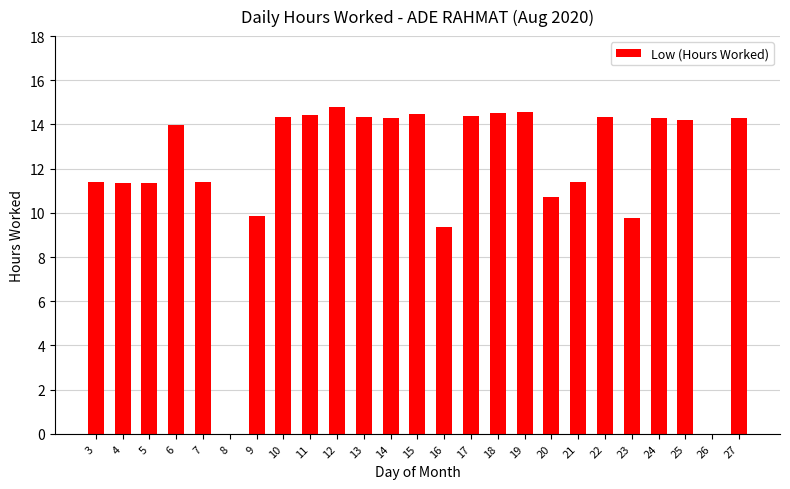

What is the sum of the values at 3 and 6?

25.4